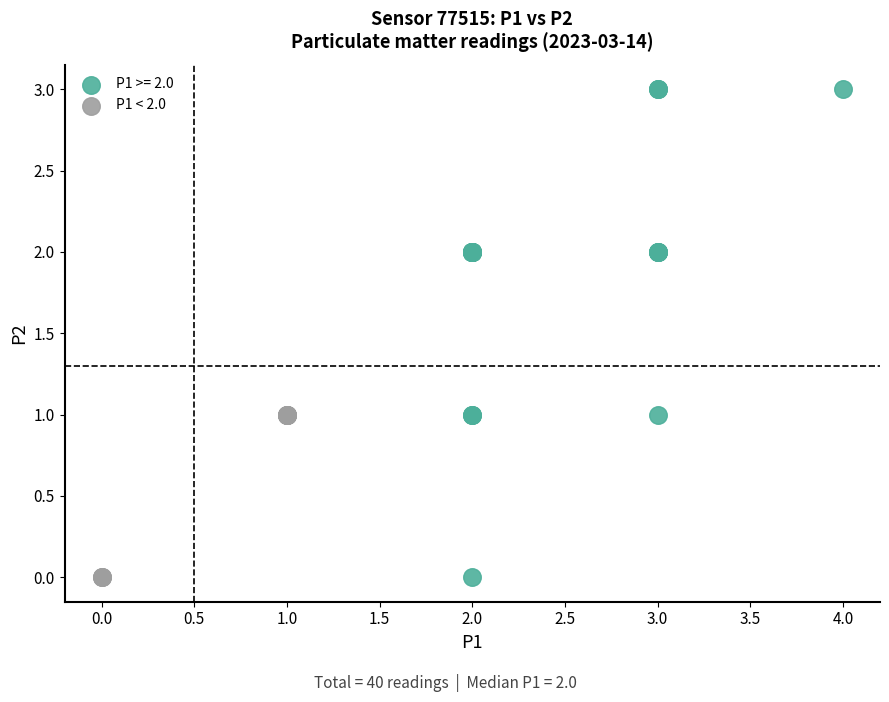

Which series has the widest spread of Y values?

P1 >= 2.0